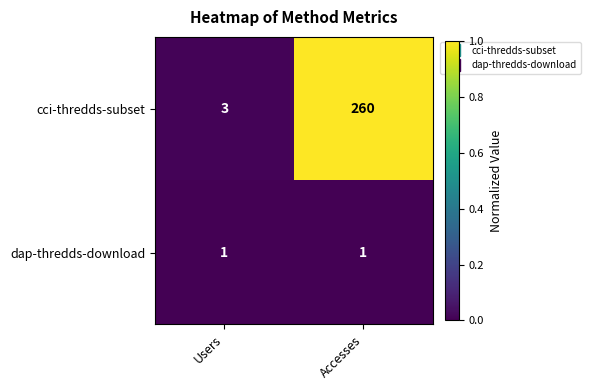

At which category is the sum across all series the highest?

Accesses